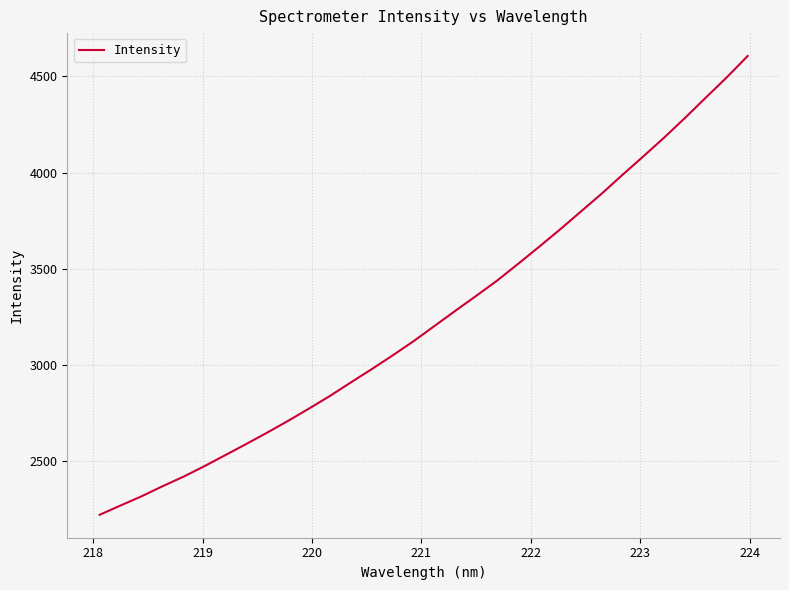

What is the average value?

3251.8